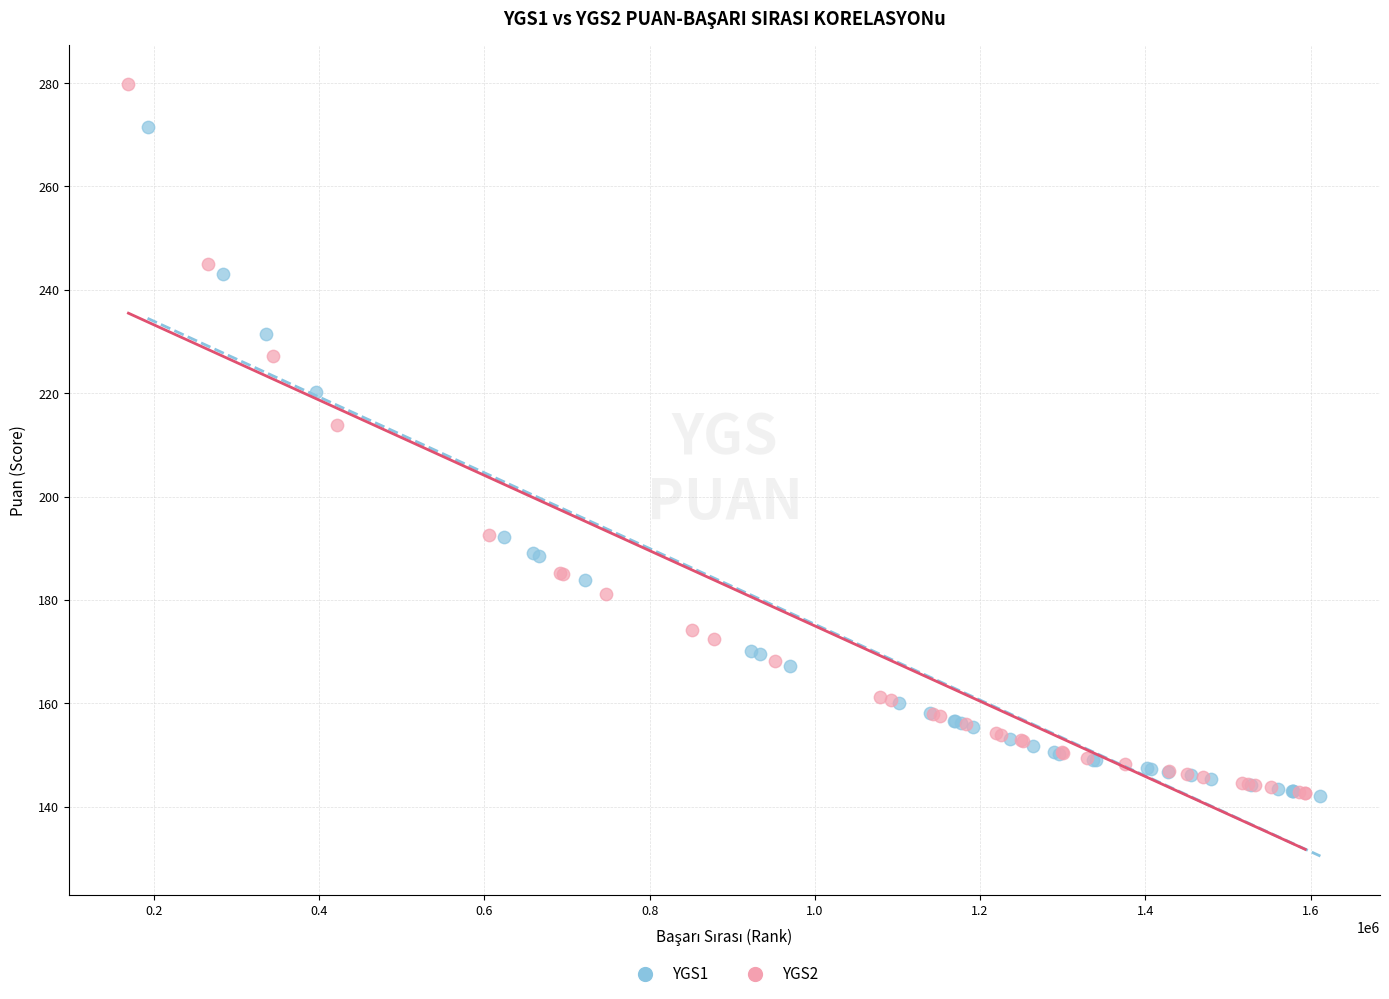

Which series reaches the maximum Y coordinate?

YGS2